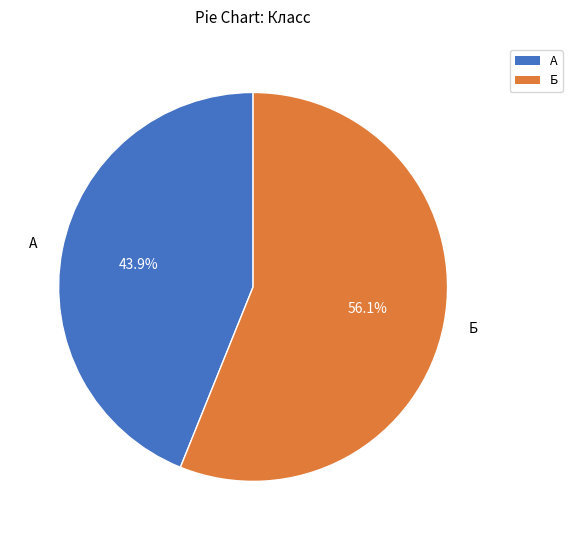

Count the number of slices in the pie.

2